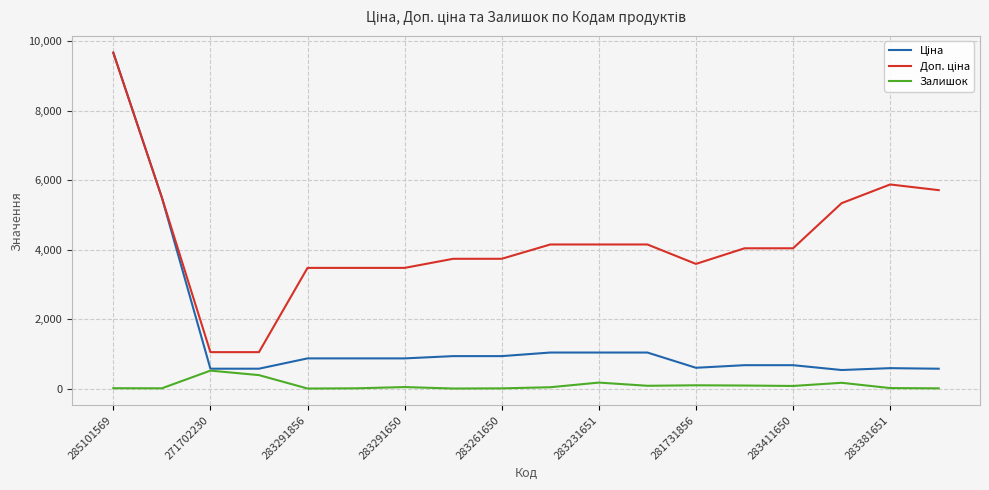

How many lines are shown in the chart?

3